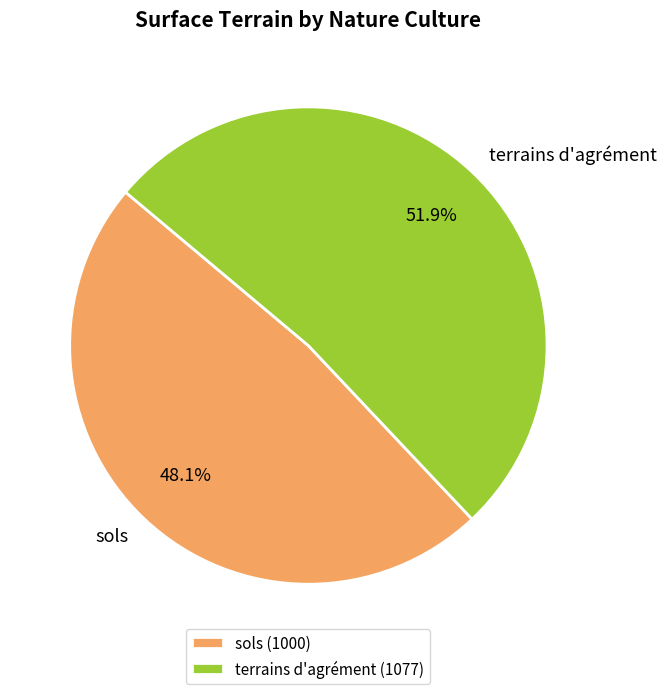

To the nearest percent, what is the difference between the terrains d'agrément and sols slice percentages?

4%